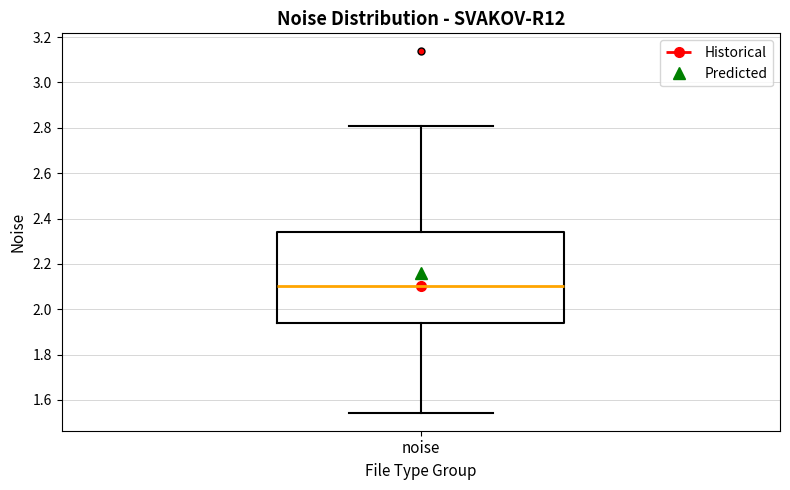

Transcribe this box plot: give where the median line is, the range the box spans, and where the two whiskers end, as read against the y-axis. The values are not printed on the chart, so give them approximately, as read against the axis.

median 2.10, box 1.94 to 2.34, whiskers 1.54 to 2.80